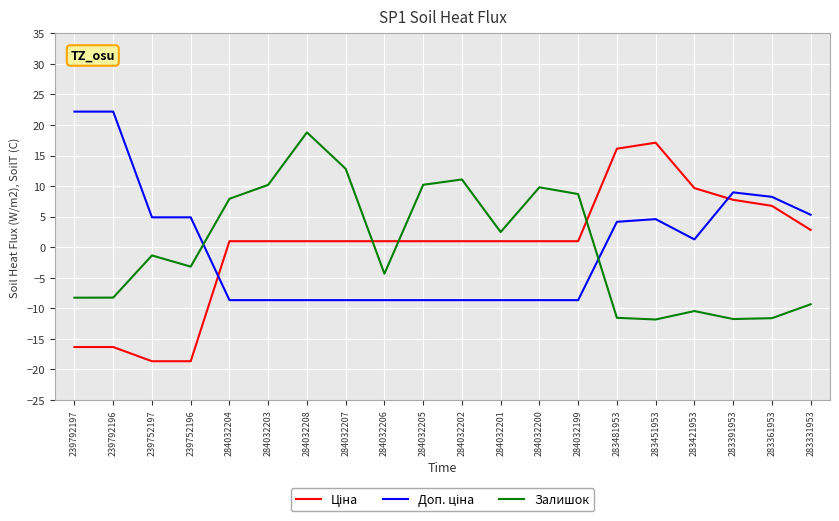

The Залишок series shows 32.8 at 284032208. True or false?

False